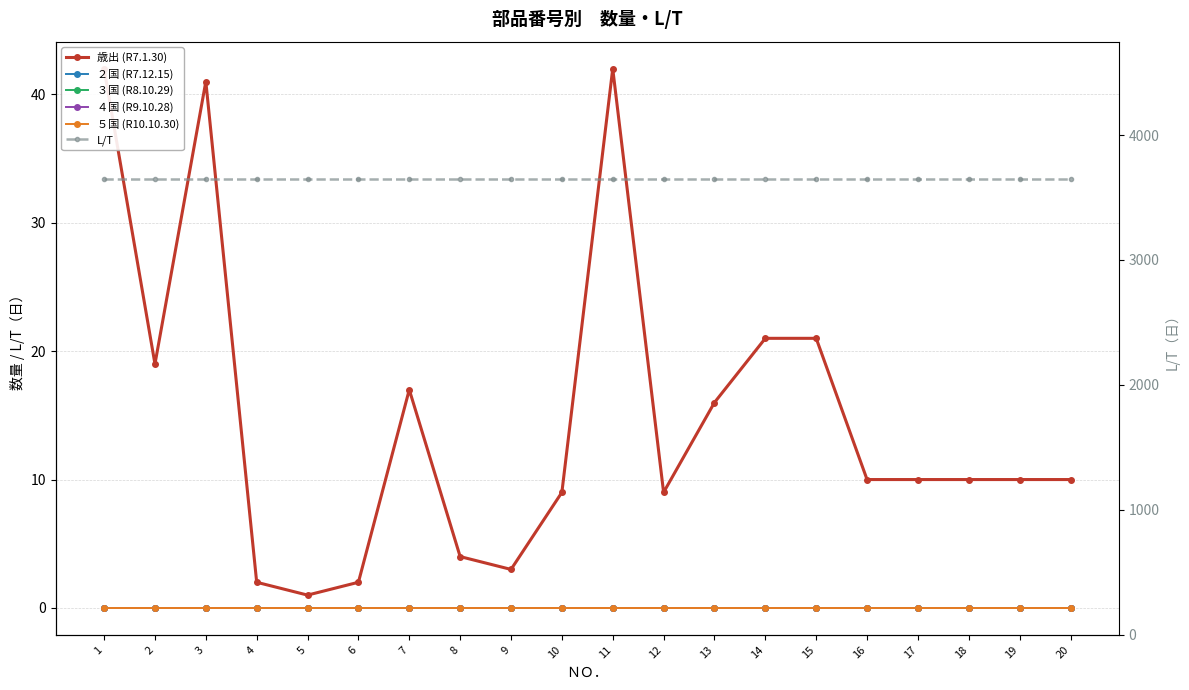

How many categories are shown in the chart?

20